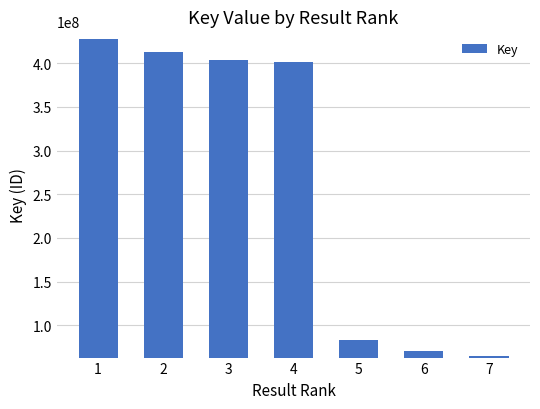

What is the value of the 6th bar from the left?

70210519